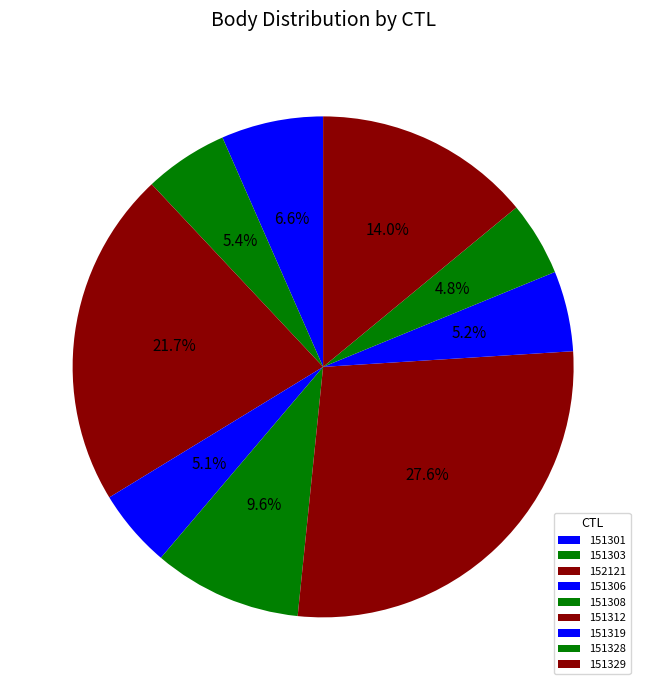

What is the ratio of the value at 151301 to the value at 152121?

0.3